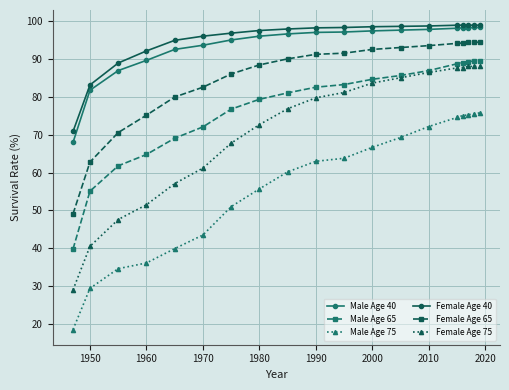

Which series has the largest range (max minus min)?

Female Age 75